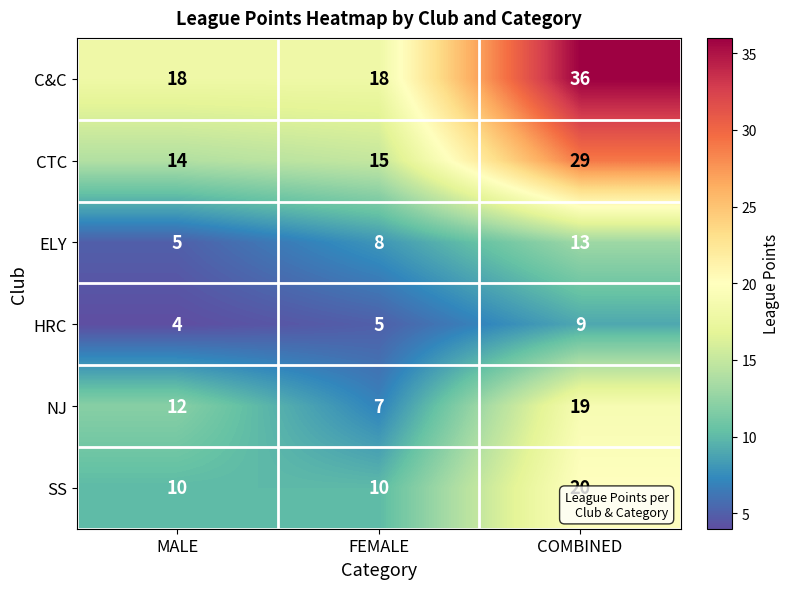

Reading right to left, list all the values displayed in this chart.

C&C: 36	18	18
CTC: 29	15	14
ELY: 13	8	5
HRC: 9	5	4
NJ: 19	7	12
SS: 20	10	10